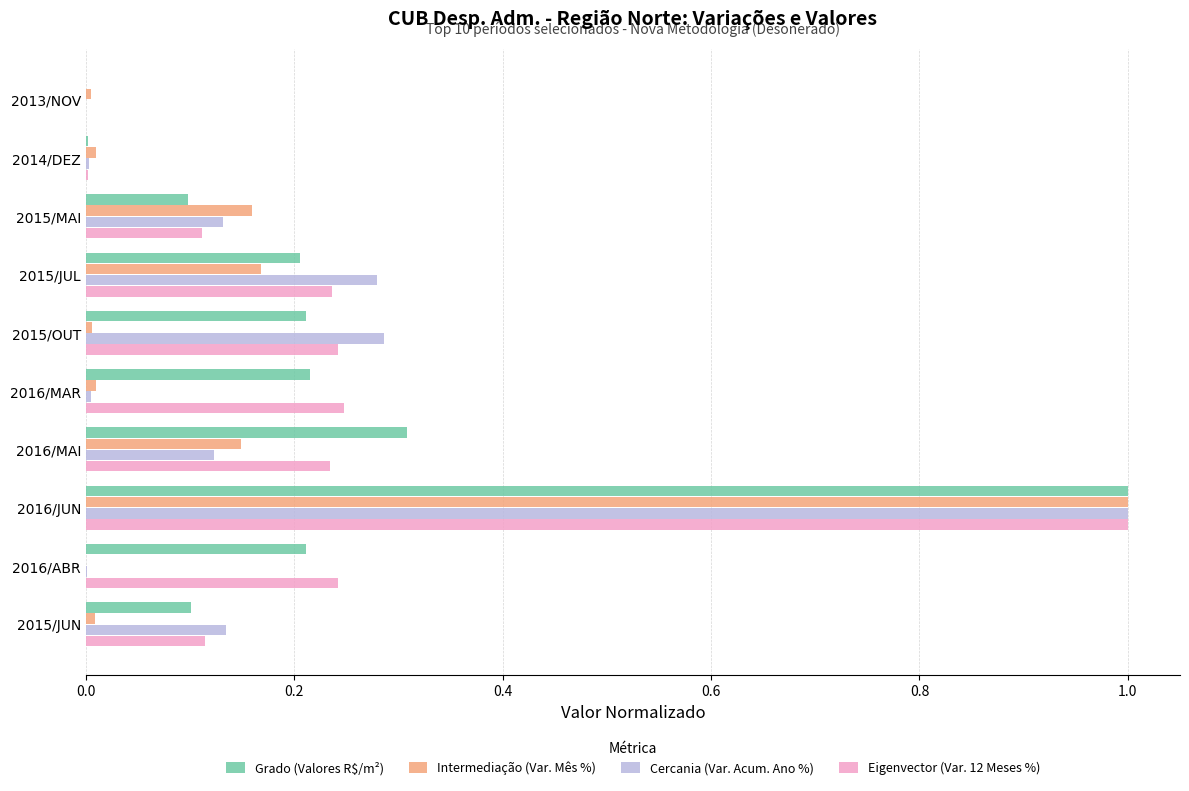

What is the sum of all Eigenvector (Var. 12 Meses %) values?

2.4